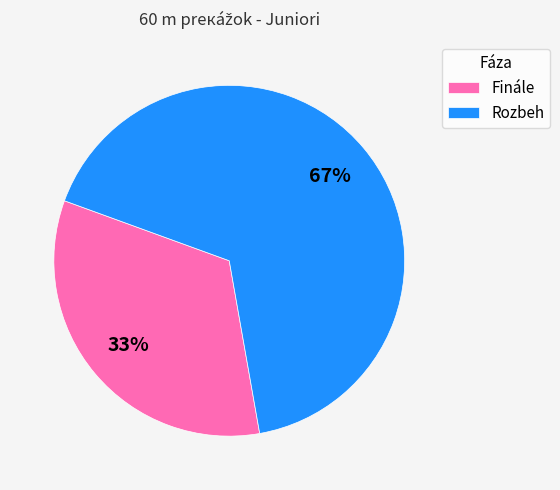

Is the sum of Finále and Rozbeh greater than half?

Yes